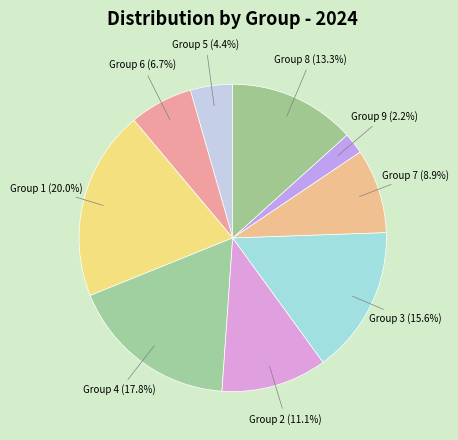

How many segments does this pie chart have?

9